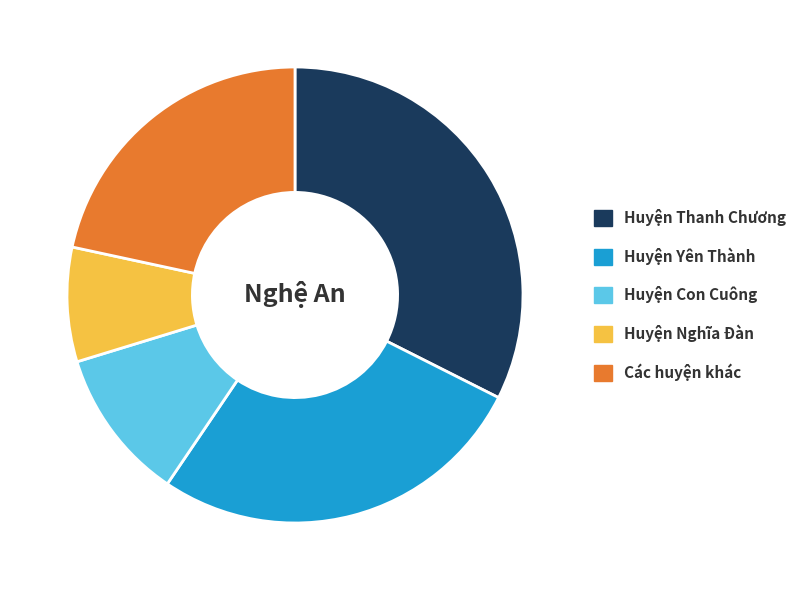

Approximately how many times larger is the value at Huyện Thanh Chương compared to Huyện Con Cuông?

3.0